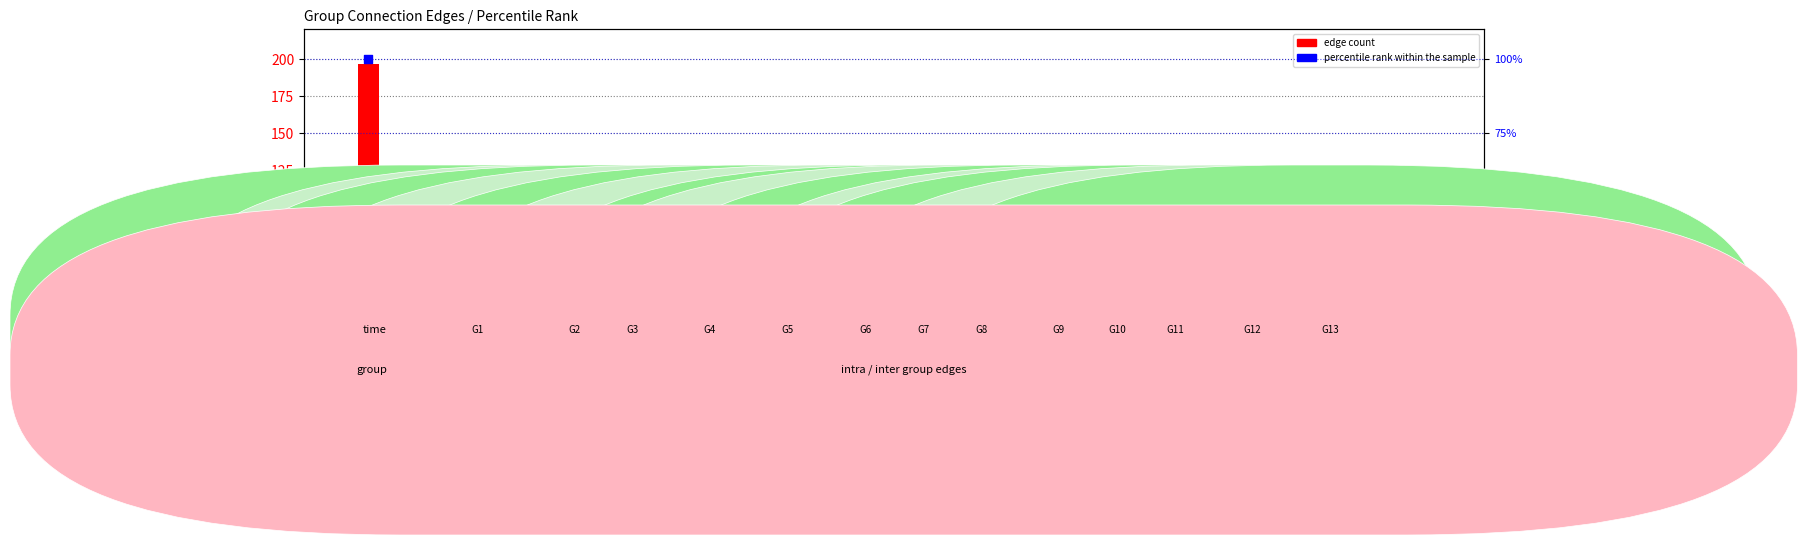

At which category is the sum across all series the highest?

G1-G1